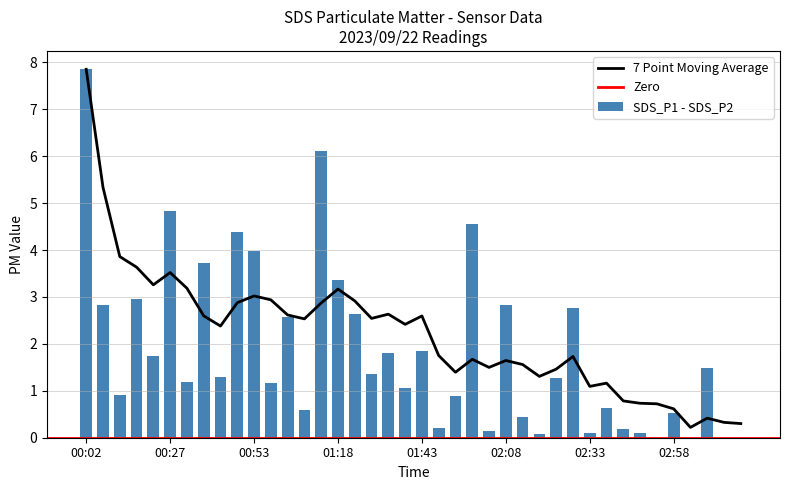

What is the label of the 3rd bar from the right?

03:08